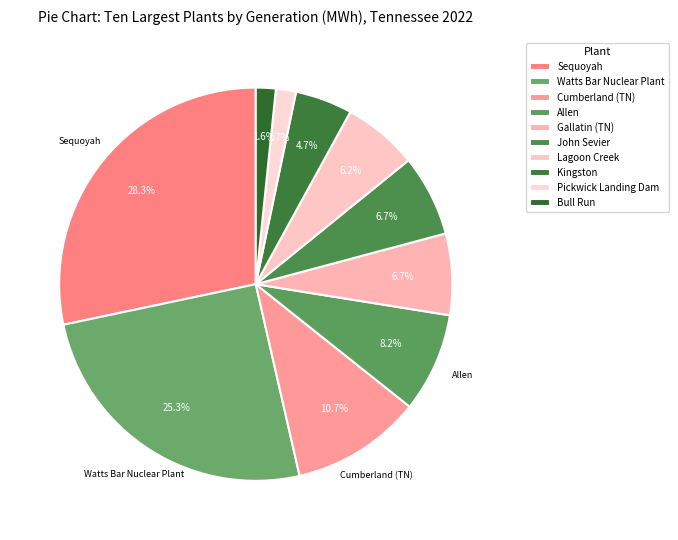

Approximately how many times larger is the value at Bull Run compared to Lagoon Creek?

0.3